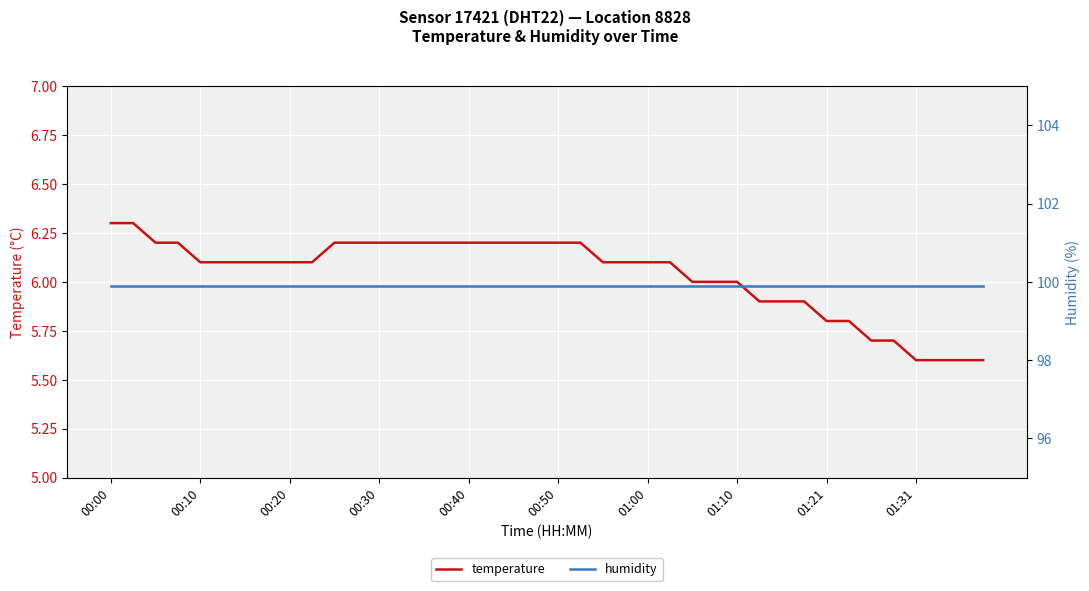

Which label corresponds to the largest value in the chart?

00:00